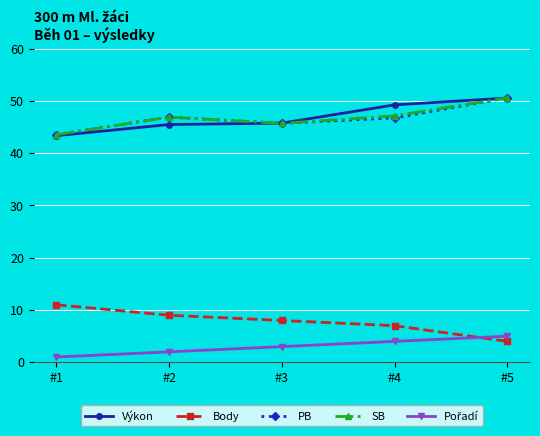

What is the minimum value shown in the chart?

1.0